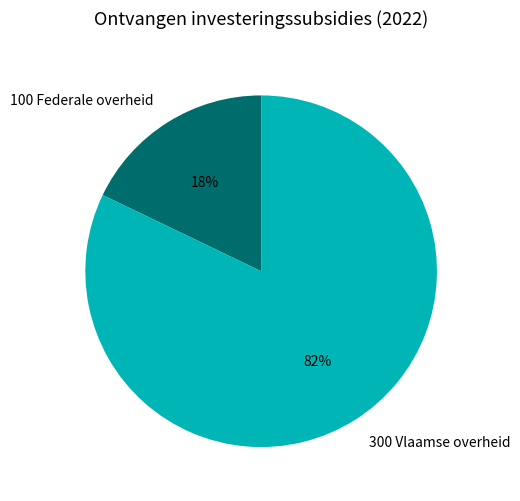

What percentage is the 100 Federale overheid slice, to the nearest percent?

18%